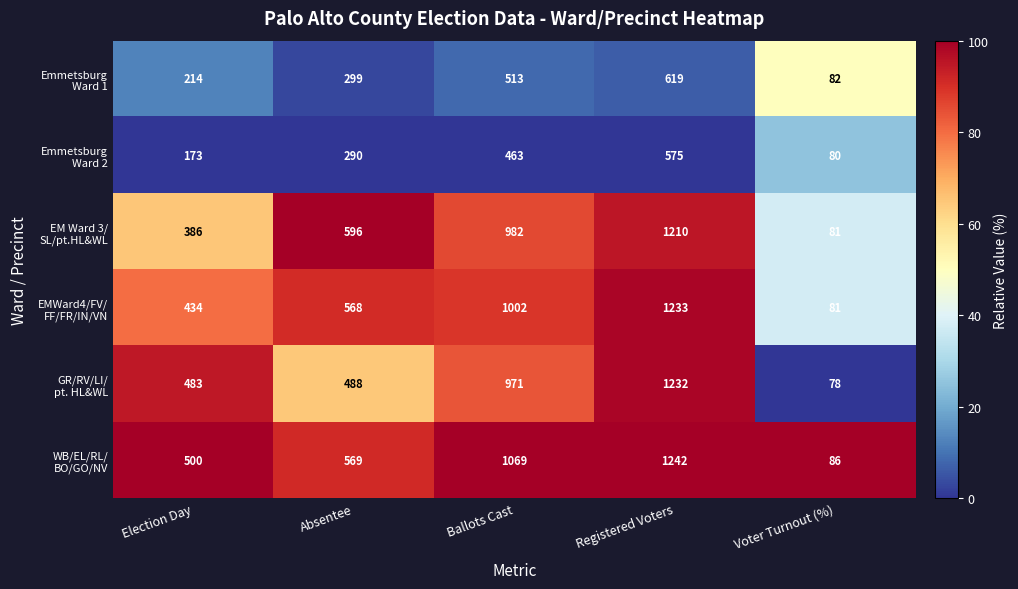

How many distinct data groups are displayed?

6